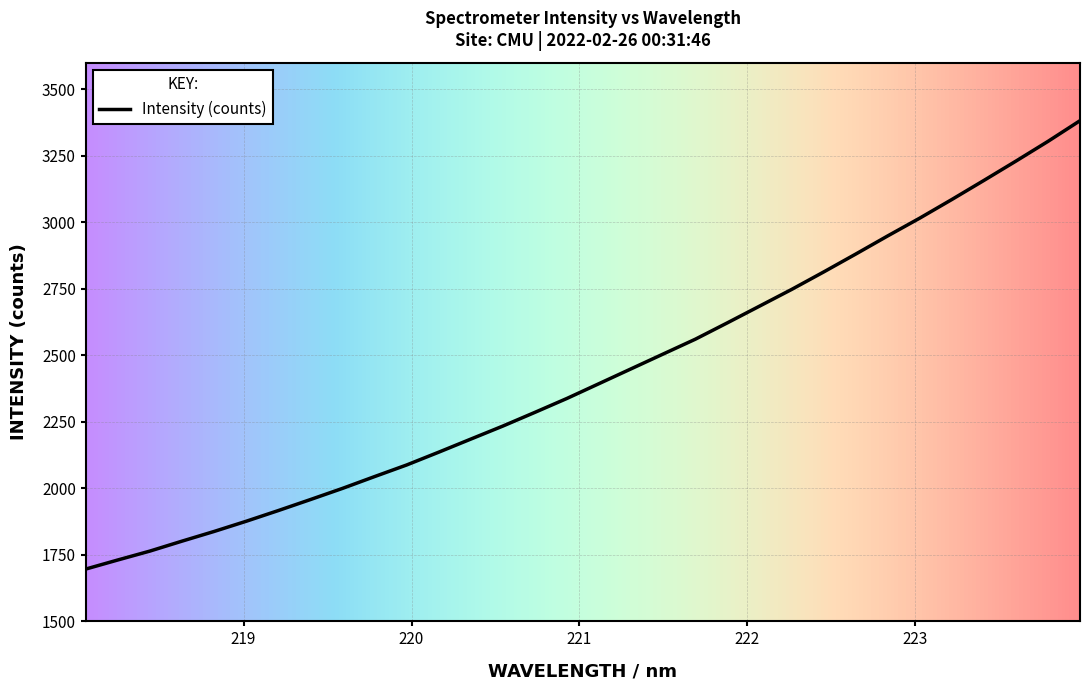

What is the minimum value shown in the chart?

1696.5